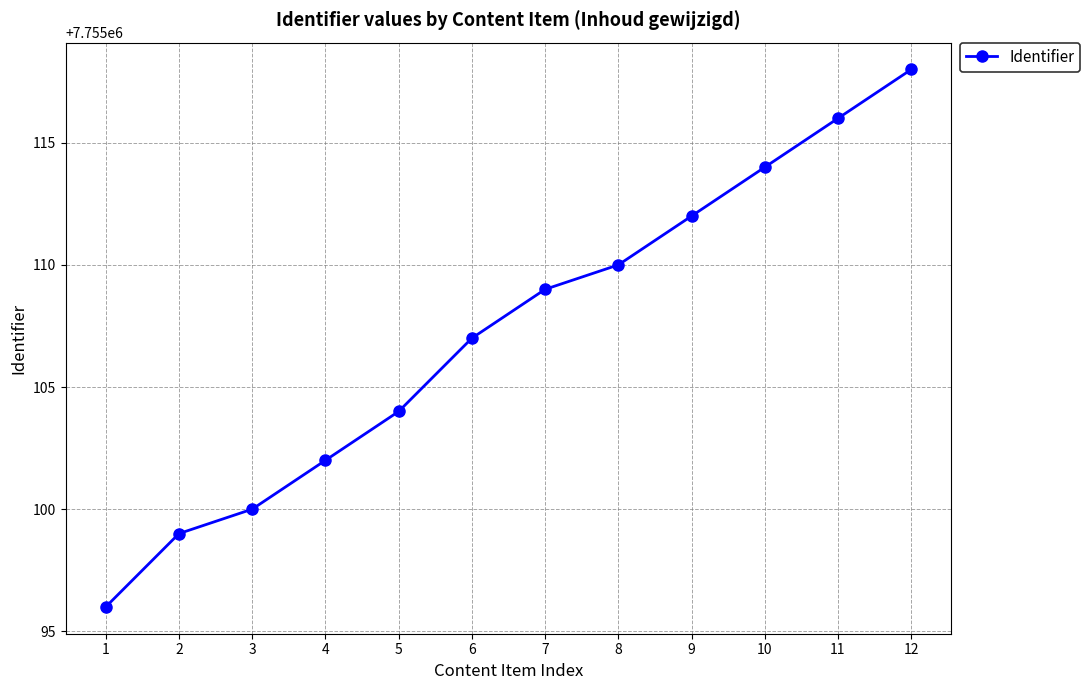

Reading right to left, extract all data points from this chart.

7755118	7755116	7755114	7755112	7755110	7755109	7755107	7755104	7755102	7755100	7755099	7755096